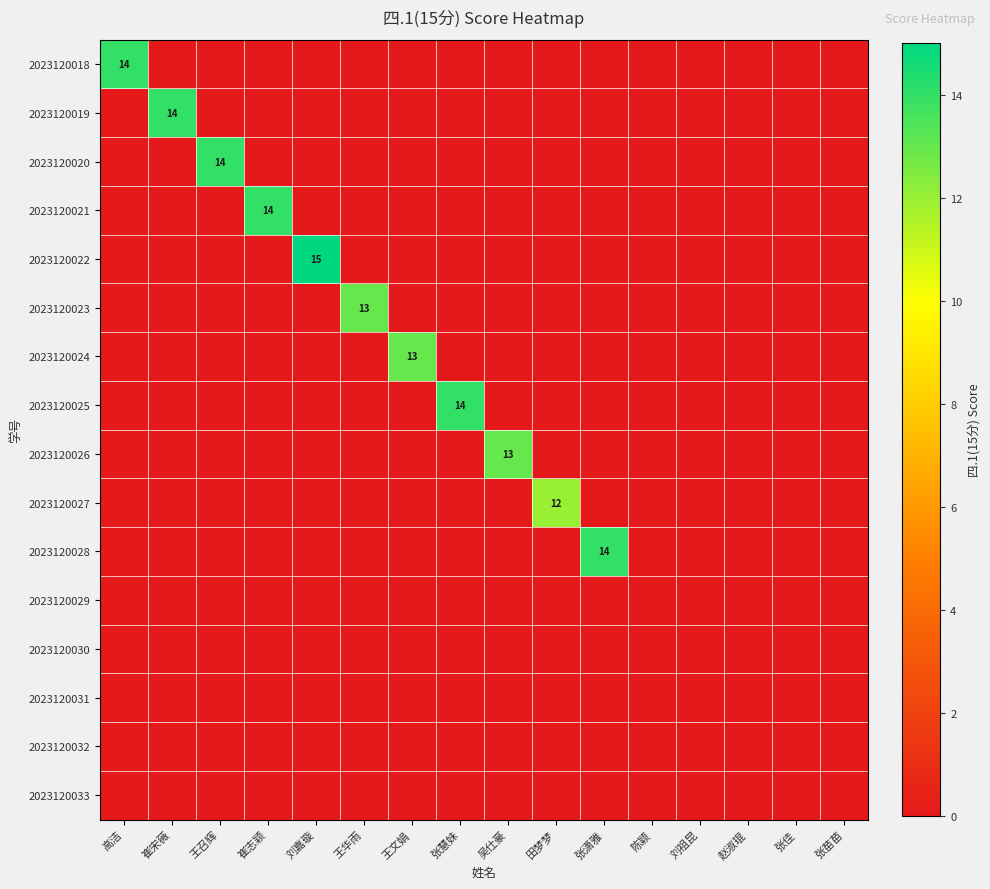

What is the maximum value for 2023120028?

14